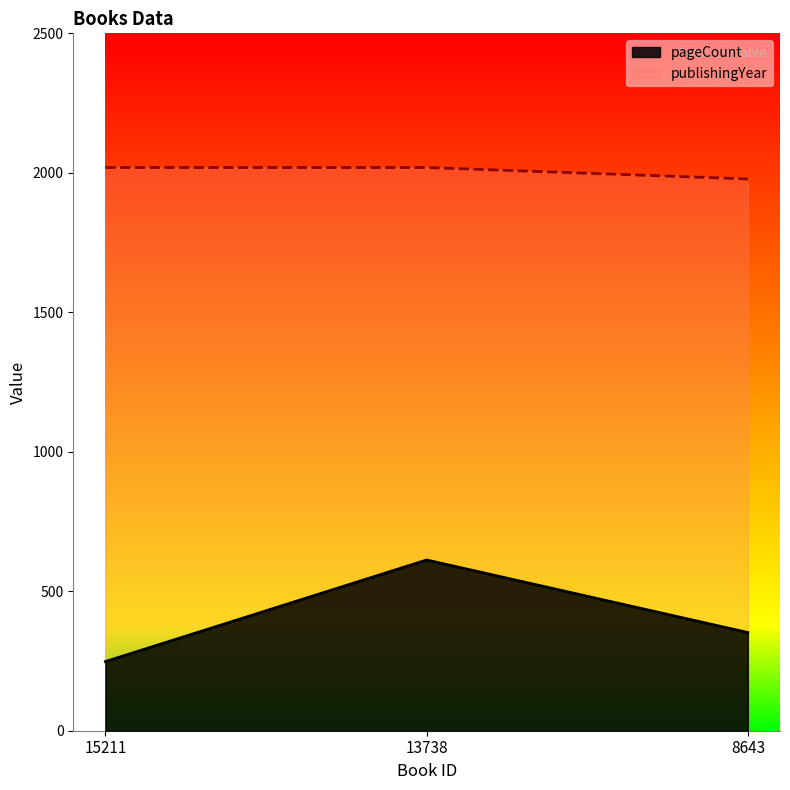

Count the number of data series in this chart.

2